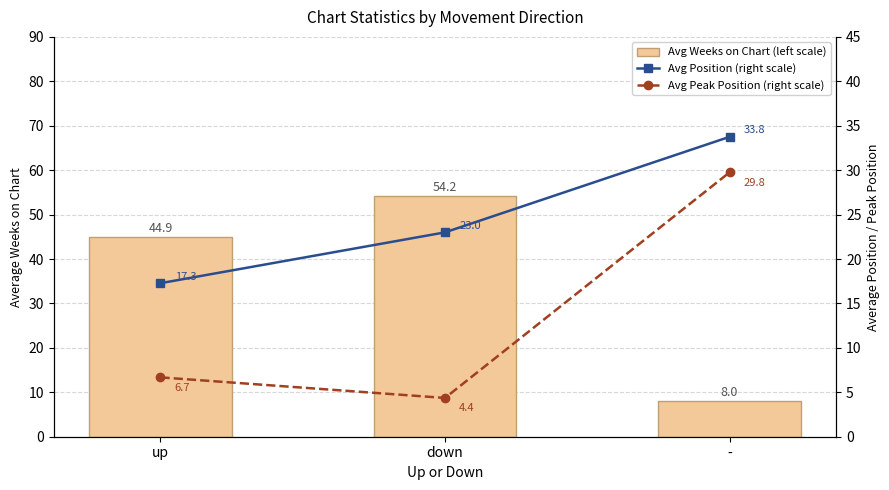

Which series changed the most between up and -?

Avg Weeks on Chart (left scale)